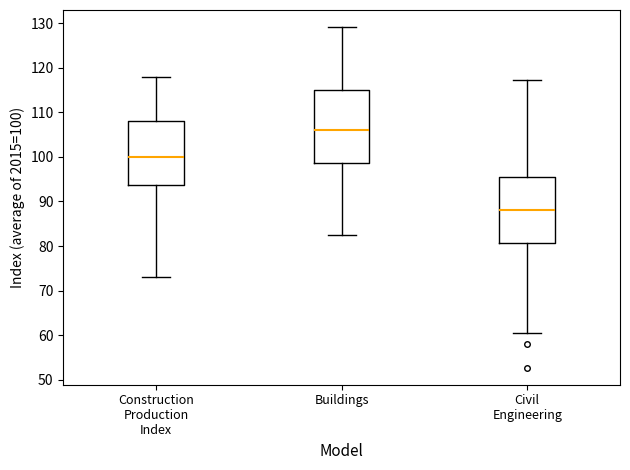

Where is the lower edge of the box for Buildings on the y-axis? The values are not printed on the chart, so give them approximately, as read against the axis.

99